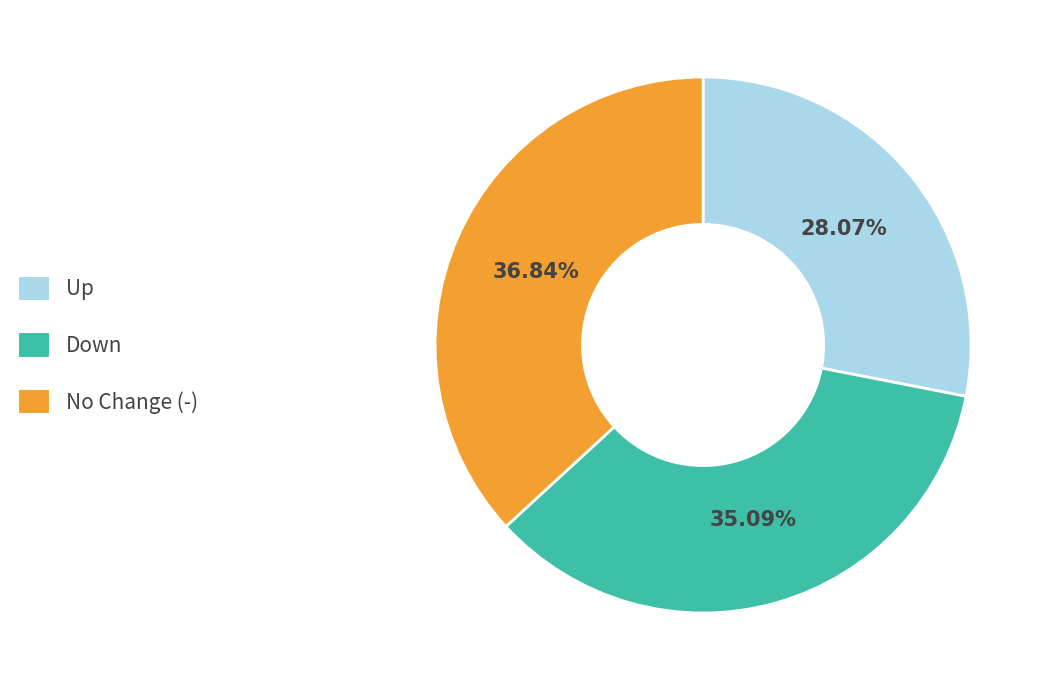

Does any single category account for the majority?

No